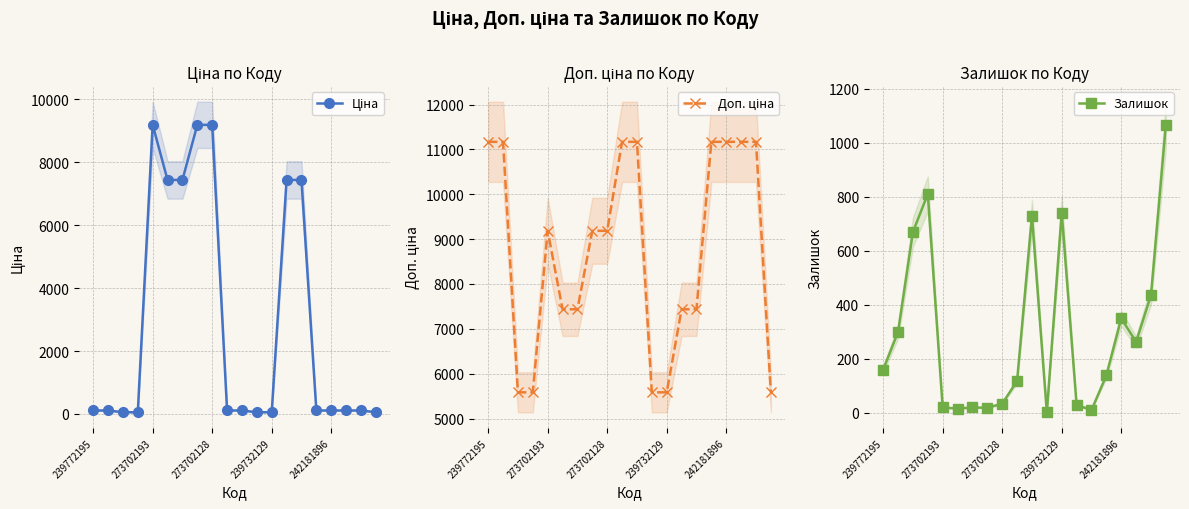

How many lines are shown in the chart?

3